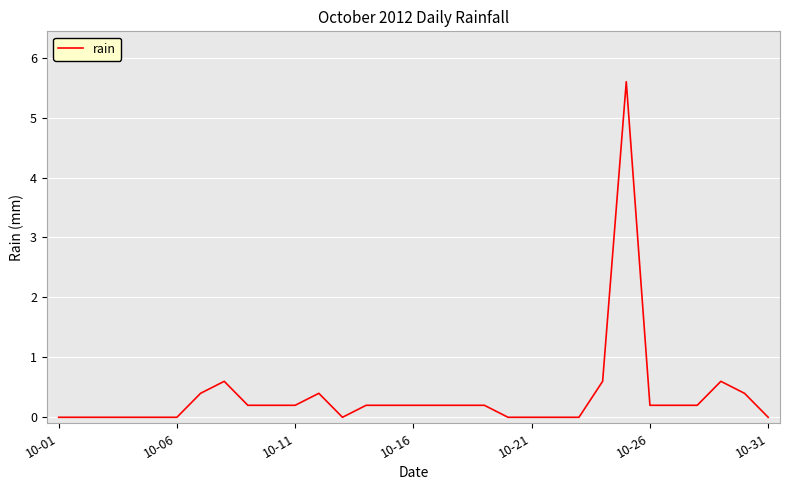

What is the maximum value shown in the chart?

5.6